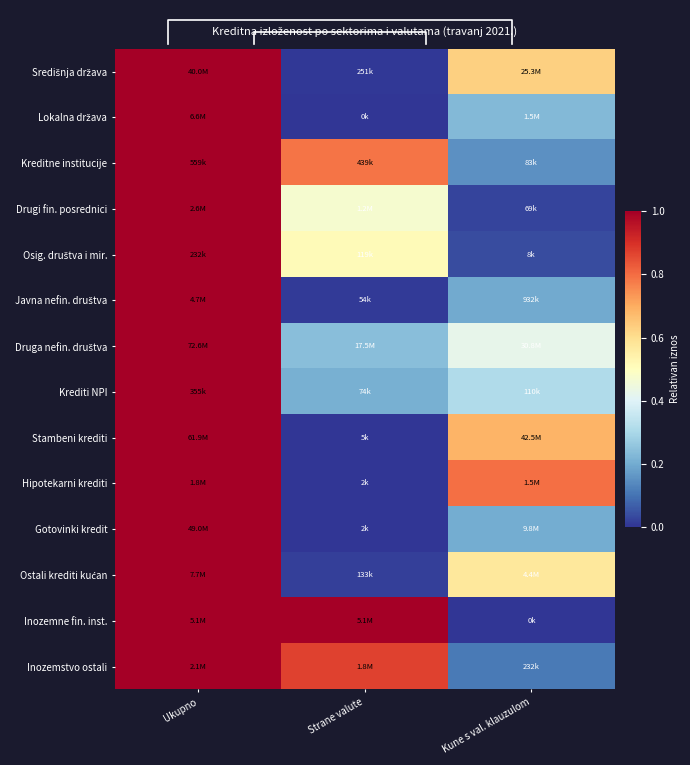

The value of Inozemne fin. inst. at Kune s val. klauzulom is 0.0. True or false?

True